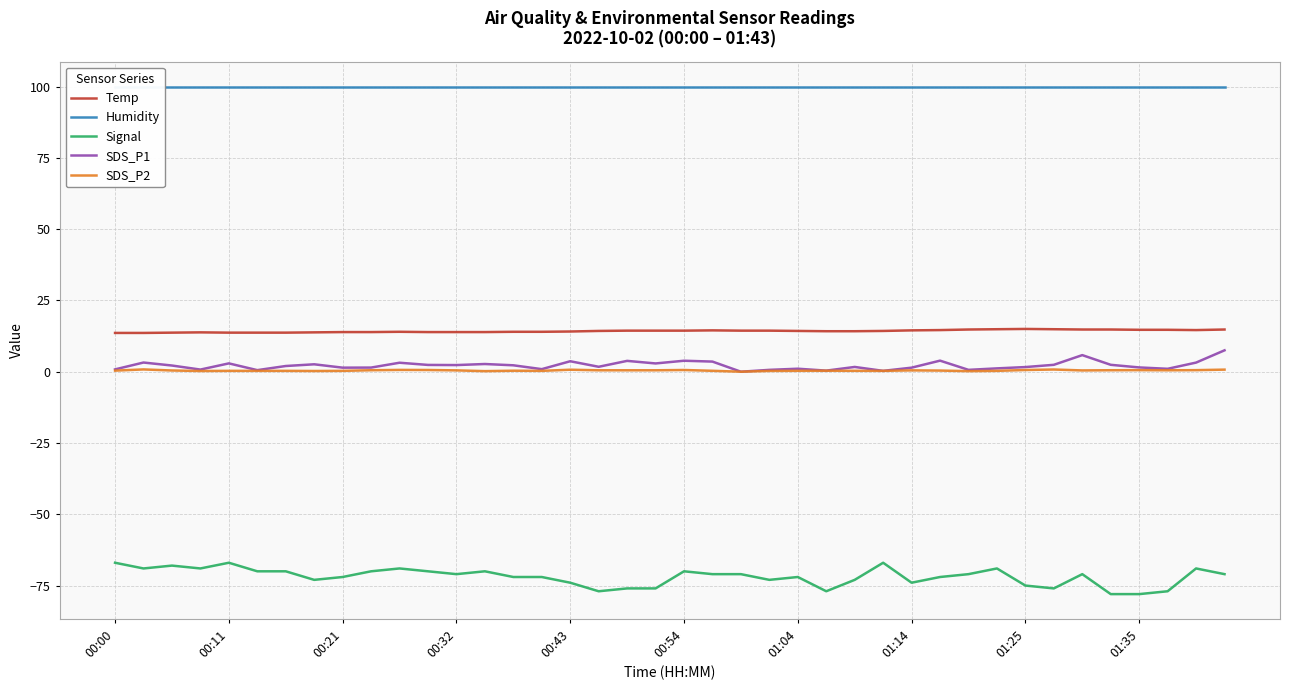

Reading left to right, extract all data points from this chart.

Temp: 13.6	13.6	13.7	13.8	13.7	13.7	13.7	13.8	13.9	13.9	14.0	13.9	13.9	13.9	14.0	14.0	14.1	14.3	14.4	14.4	14.4	14.5	14.4	14.4	14.3	14.2	14.2	14.3	14.5	14.6	14.8	14.9	15.0	14.9	14.8	14.8	14.7	14.7	14.6	14.8
Humidity: 99.9	99.9	99.9	99.9	99.9	99.9	99.9	99.9	99.9	99.9	99.9	99.9	99.9	99.9	99.9	99.9	99.9	99.9	99.9	99.9	99.9	99.9	99.9	99.9	99.9	99.9	99.9	99.9	99.9	99.9	99.9	99.9	99.9	99.9	99.9	99.9	99.9	99.9	99.9	99.9
Signal: -67.0	-69.0	-68.0	-69.0	-67.0	-70.0	-70.0	-73.0	-72.0	-70.0	-69.0	-70.0	-71.0	-70.0	-72.0	-72.0	-74.0	-77.0	-76.0	-76.0	-70.0	-71.0	-71.0	-73.0	-72.0	-77.0	-73.0	-67.0	-74.0	-72.0	-71.0	-69.0	-75.0	-76.0	-71.0	-78.0	-78.0	-77.0	-69.0	-71.0
SDS_P1: 0.8	3.2	2.2	0.8	2.9	0.6	2.0	2.6	1.4	1.4	3.1	2.4	2.3	2.7	2.2	0.9	3.7	1.7	3.8	2.9	3.9	3.5	0.0	0.7	1.1	0.4	1.7	0.3	1.4	3.9	0.7	1.2	1.6	2.4	5.8	2.4	1.5	1.0	3.2	7.5
SDS_P2: 0.4	0.8	0.4	0.2	0.3	0.3	0.3	0.2	0.3	0.5	0.6	0.6	0.5	0.2	0.3	0.3	0.7	0.5	0.5	0.5	0.6	0.3	0.0	0.3	0.3	0.3	0.3	0.3	0.5	0.4	0.2	0.3	0.6	0.8	0.5	0.5	0.6	0.5	0.6	0.7